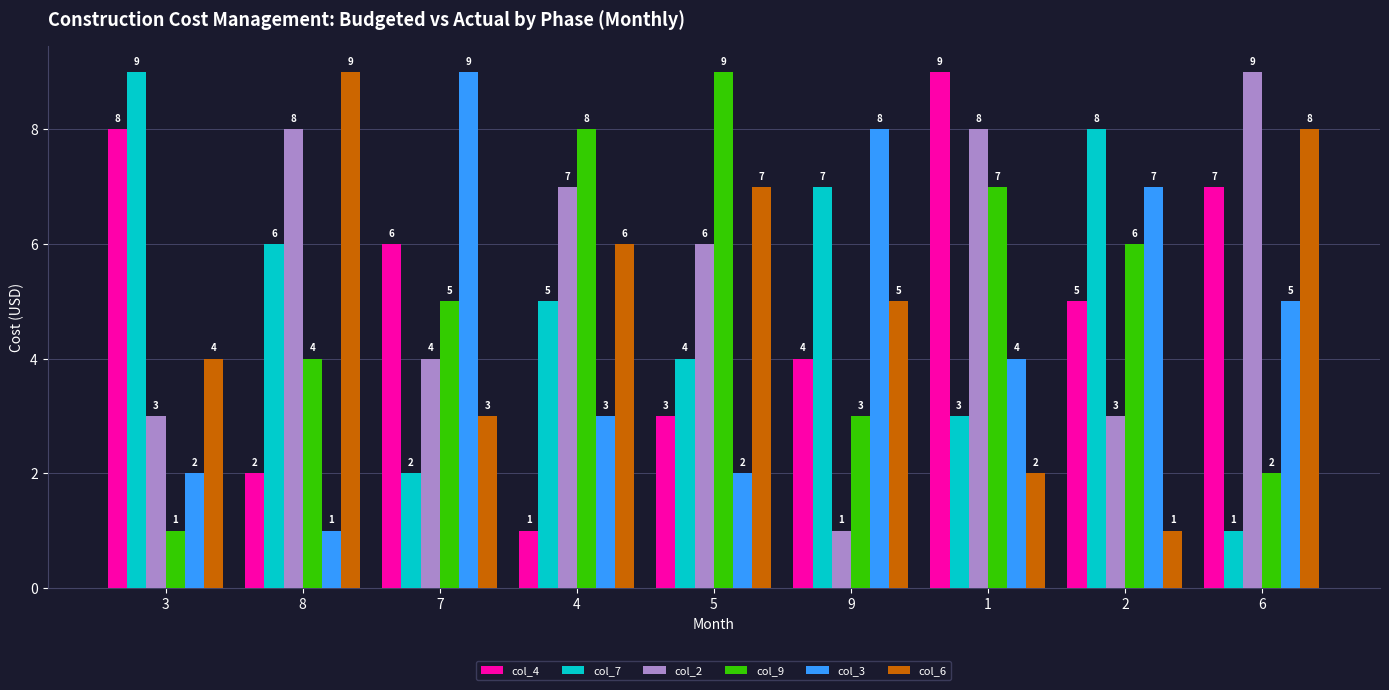

What is the minimum value for col_6?

1